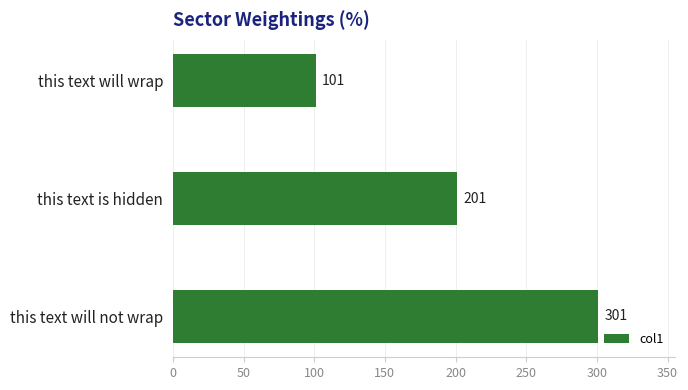

At which label is the value closest to 201?

this text is hidden